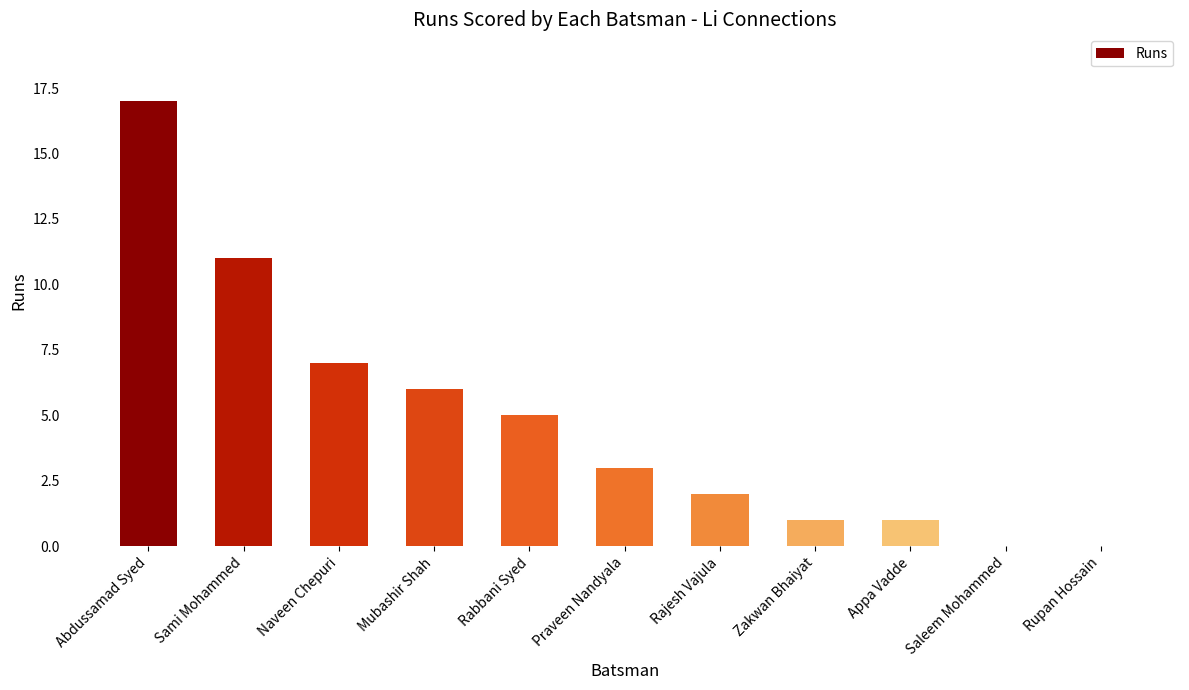

The chart shows a value of 1 at Zakwan Bhaiyat. True or false?

True